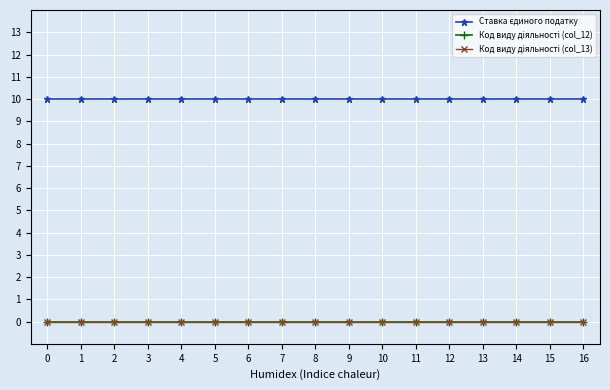

Which has a higher value, 7 or 16?

7